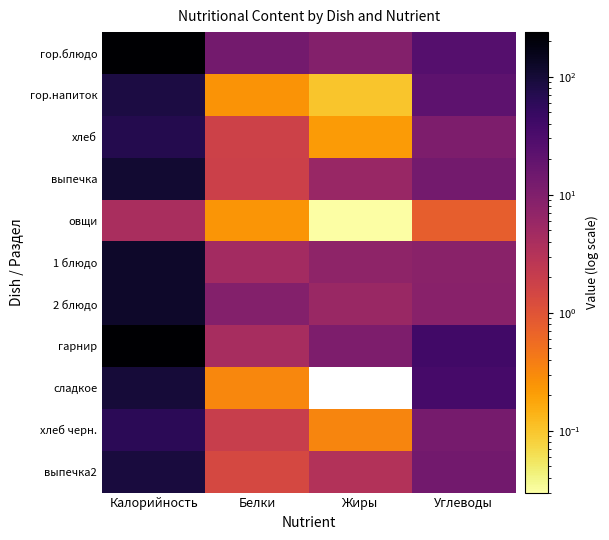

Which has a higher value, Жиры or Калорийность?

Калорийность